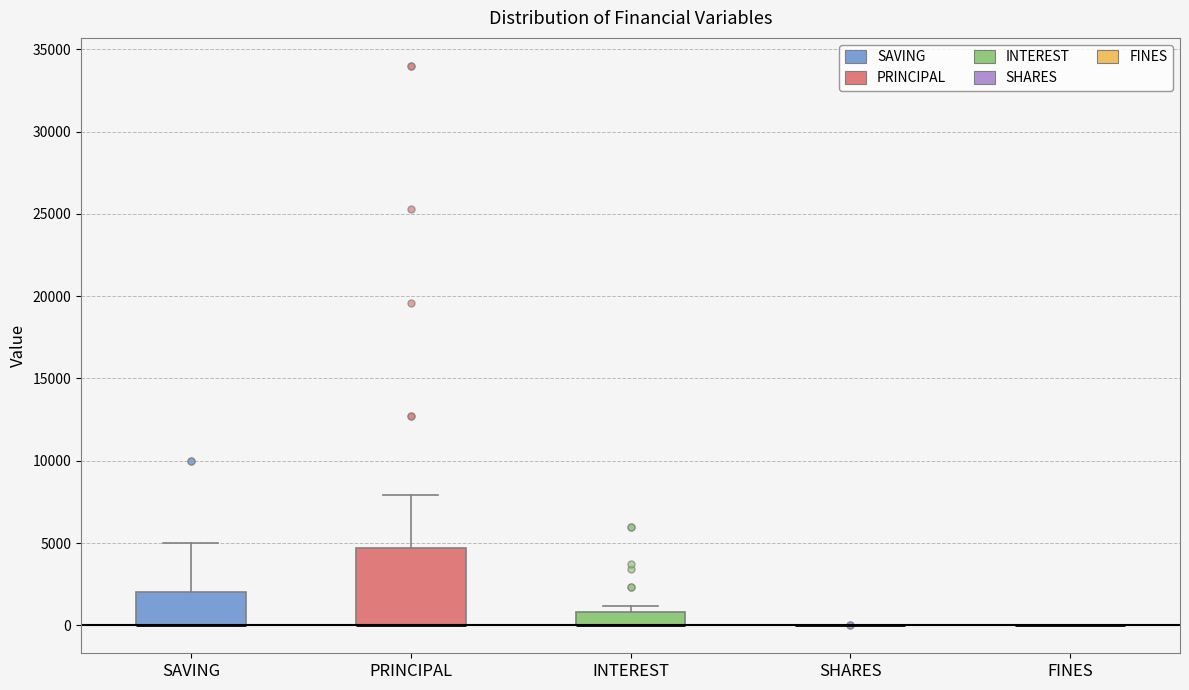

Reading left to right, read every box against the y-axis: the position of its median line, the range the box covers, and the ends of its whiskers. The values are not printed on the chart, so give them approximately, as read against the axis.

SAVING: median 0 (drawn on the box's lower edge), box 0 to 2000, whiskers 0 to 5000
PRINCIPAL: median 0 (drawn on the box's lower edge), box 0 to 4500, whiskers 0 to 8000
INTEREST: median 0 (drawn on the box's lower edge), box 0 to 1000, whiskers 0 to 1000 (just above the box's upper edge)
SHARES: box collapsed to a line at 0, whiskers 0 to 0
FINES: box collapsed to a line at 0, whiskers 0 to 0